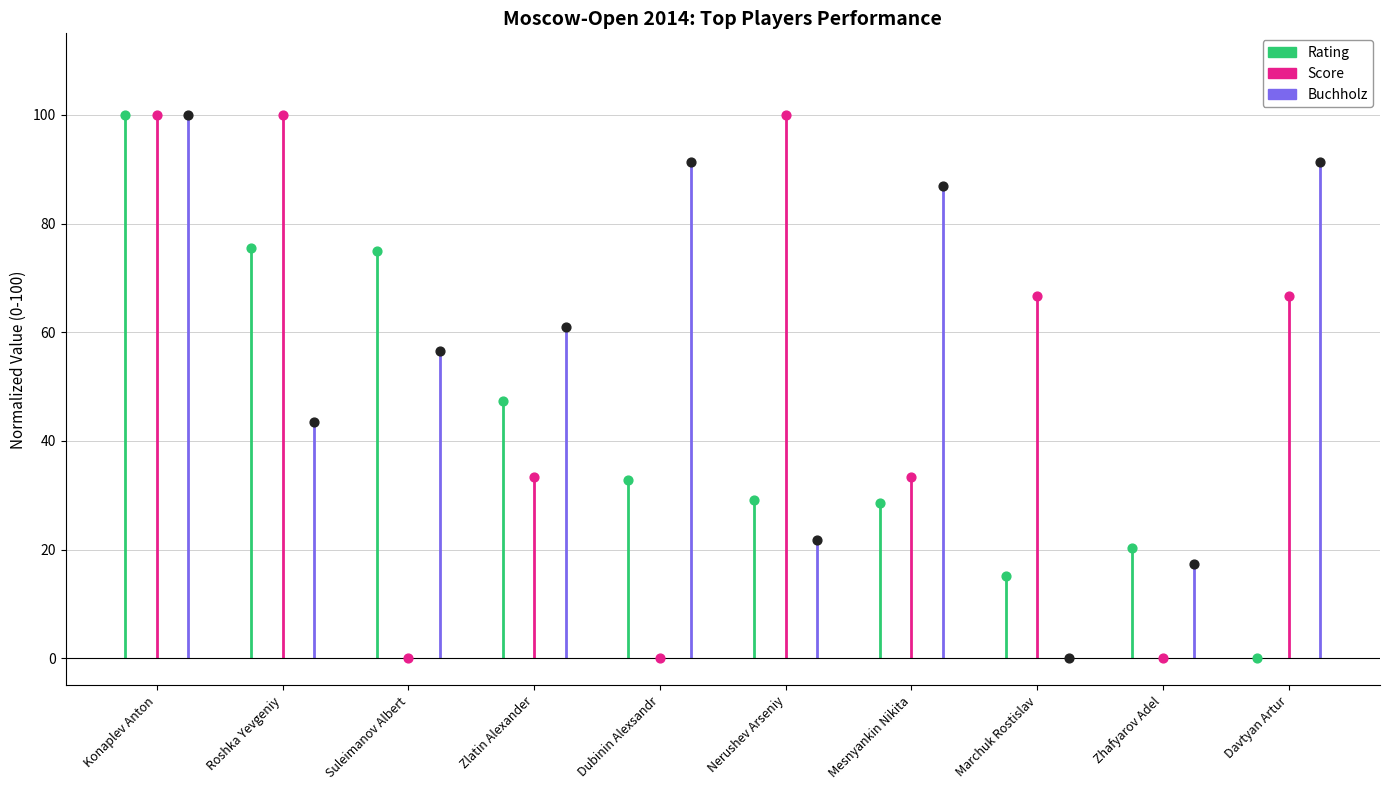

What is the total value across all series at Davtyan Artur?

158.0